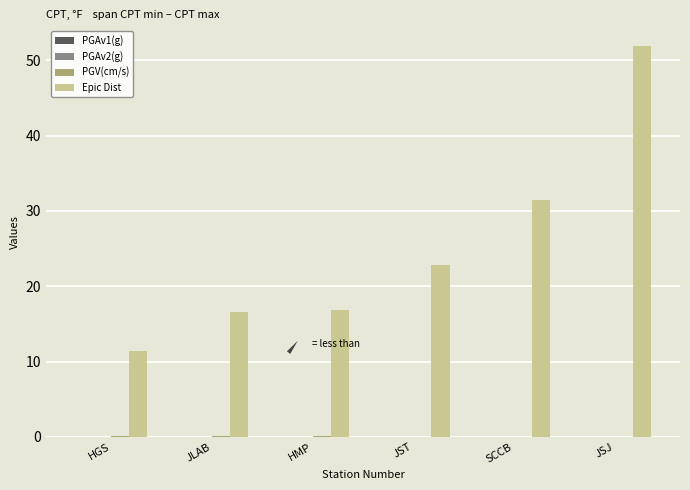

At which category is the sum across all series the highest?

JSJ